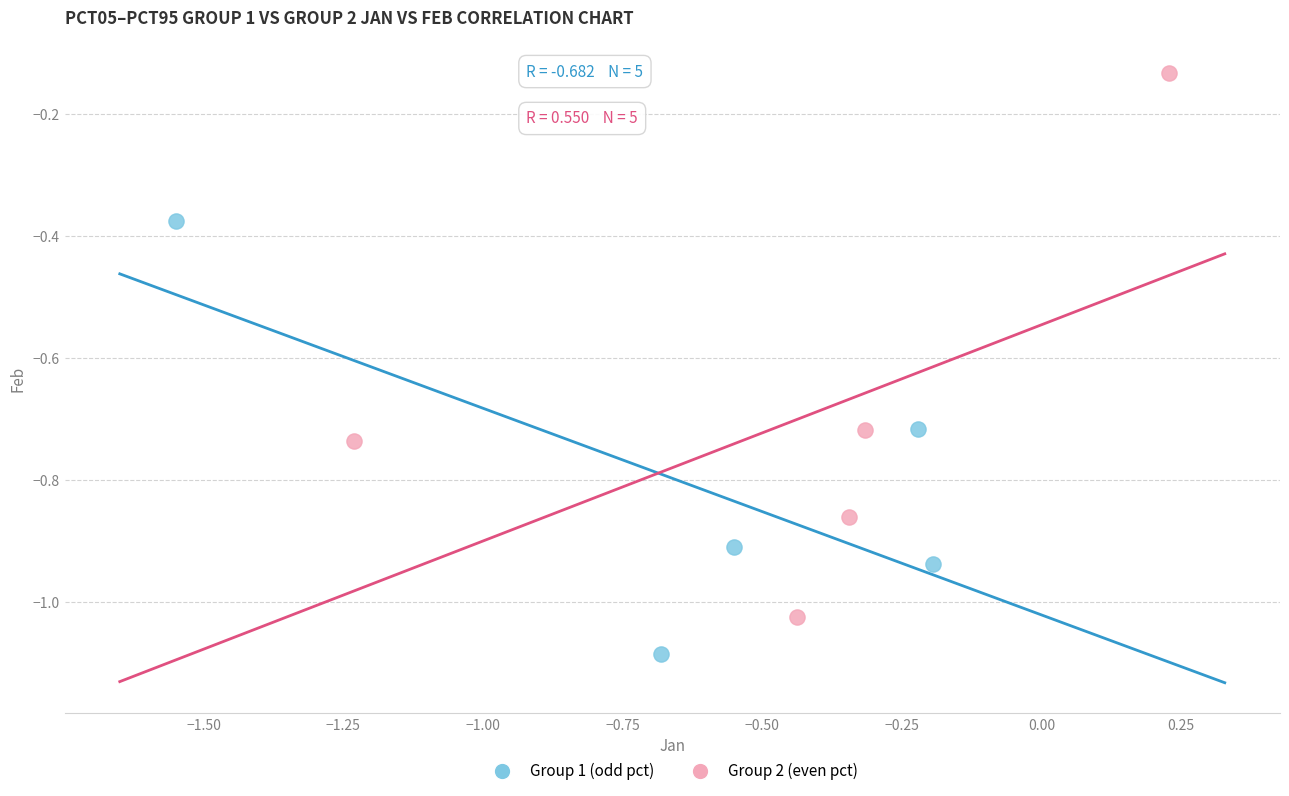

Which series reaches the maximum Y coordinate?

Group 2 (even pct)